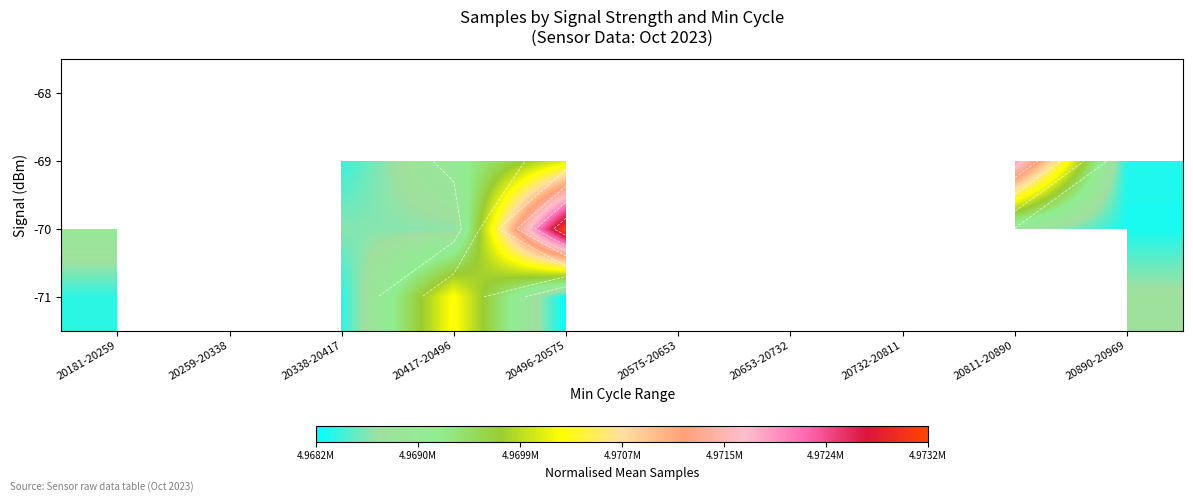

At which category is the sum across all series the highest?

20417-20496